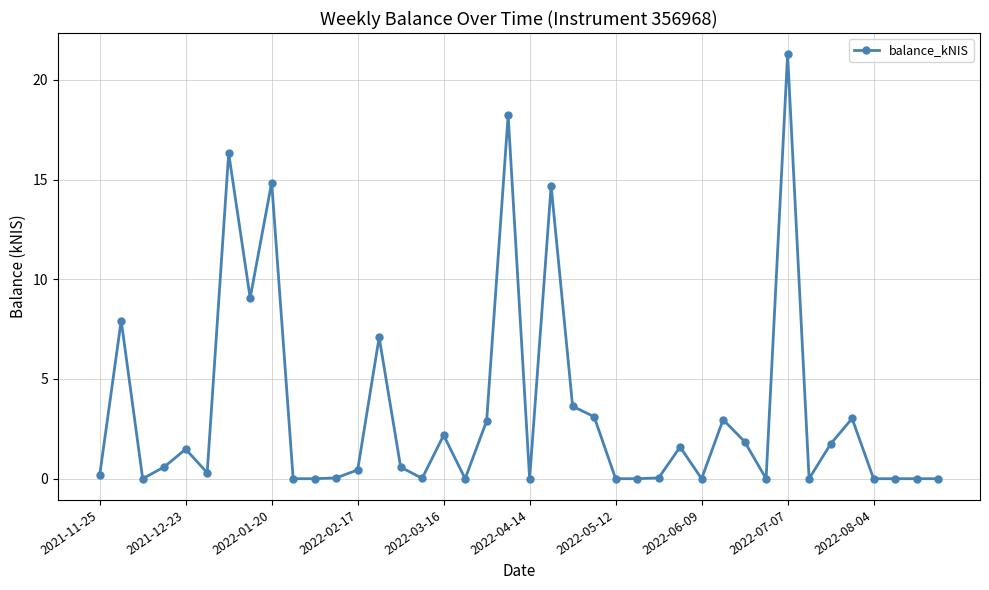

True or false: there are more than 2 points higher than both neighbors.

True